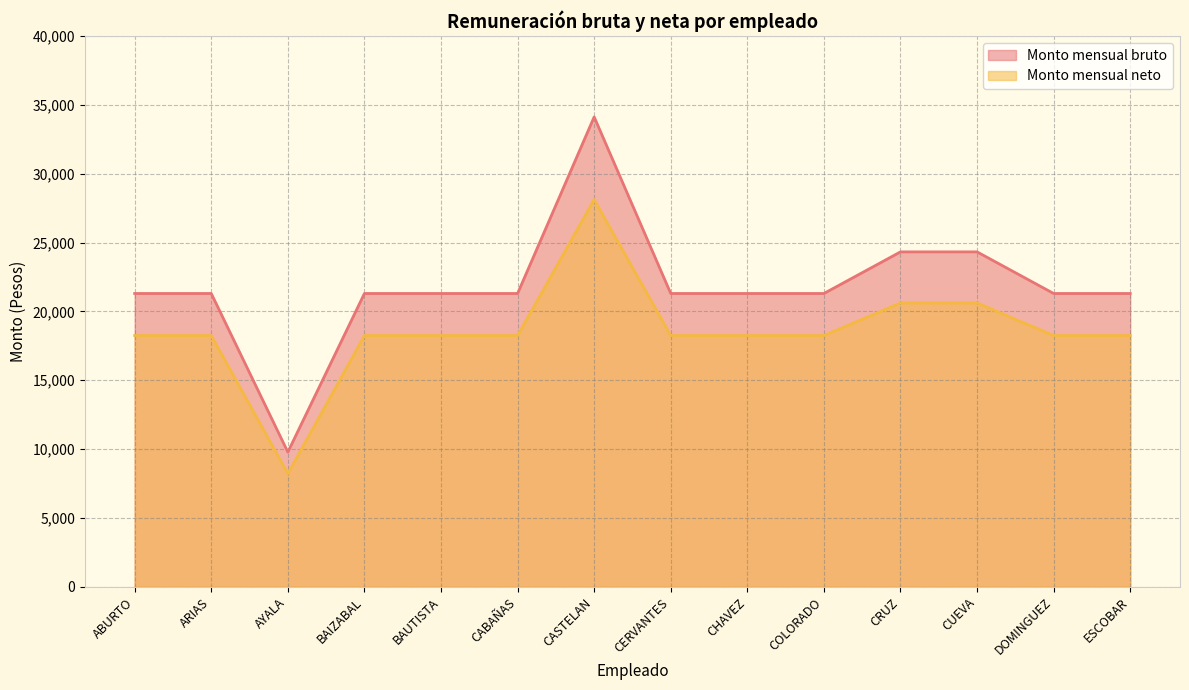

Reading right to left, list all the values displayed in this chart.

Monto mensual bruto: 21299.2	21299.2	24322.1	24322.1	21299.2	21299.2	21299.2	34123.0	21299.2	21299.2	21299.2	9781.0	21299.2	21299.2
Monto mensual neto: 18246.0	18246.0	20615.0	20615.0	18246.0	18246.0	18246.0	28127.0	18246.0	18246.0	18246.0	8219.0	18246.0	18246.0